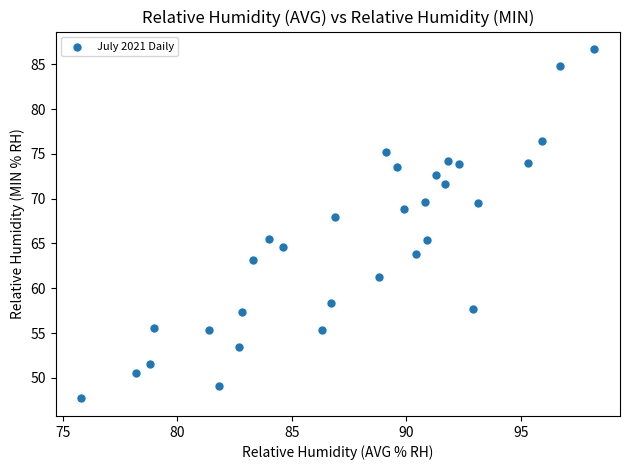

What Y value in the scatter plot is closest to 67?

68.0